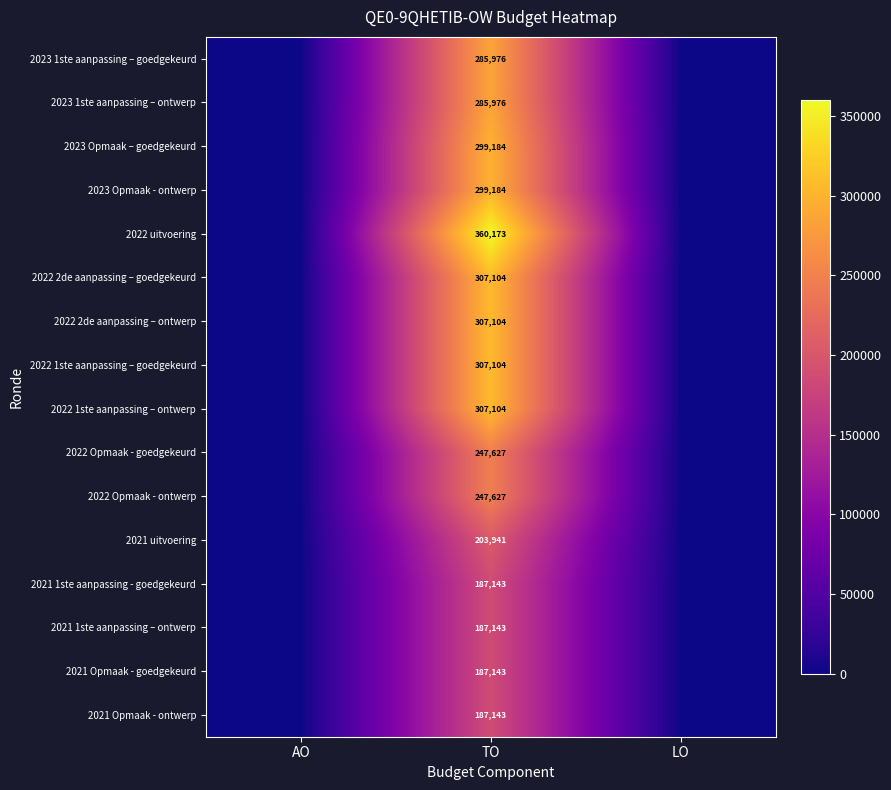

True or false: 2022 1ste aanpassing – goedgekeurd has a value of 95119 at TO.

False